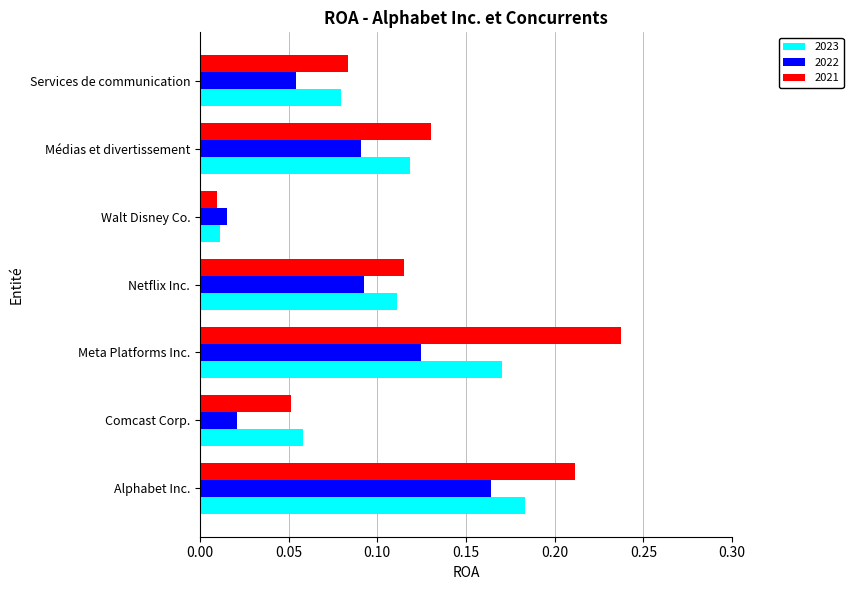

What is the total value across all series at Netflix Inc.?

0.3